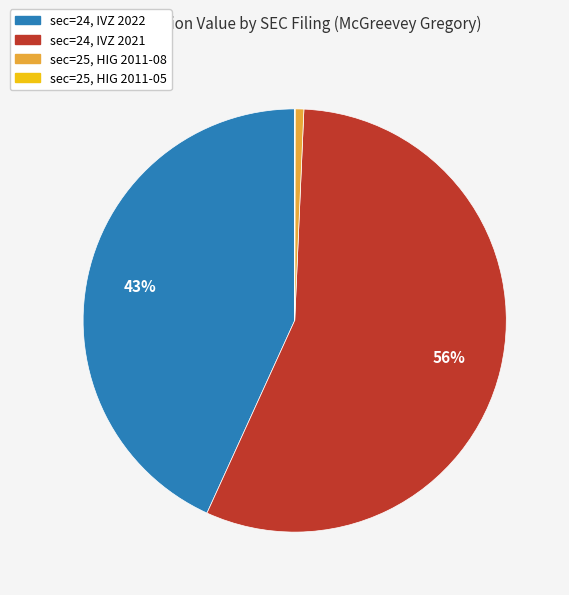

To the nearest percent, what is the average slice percentage?

25%